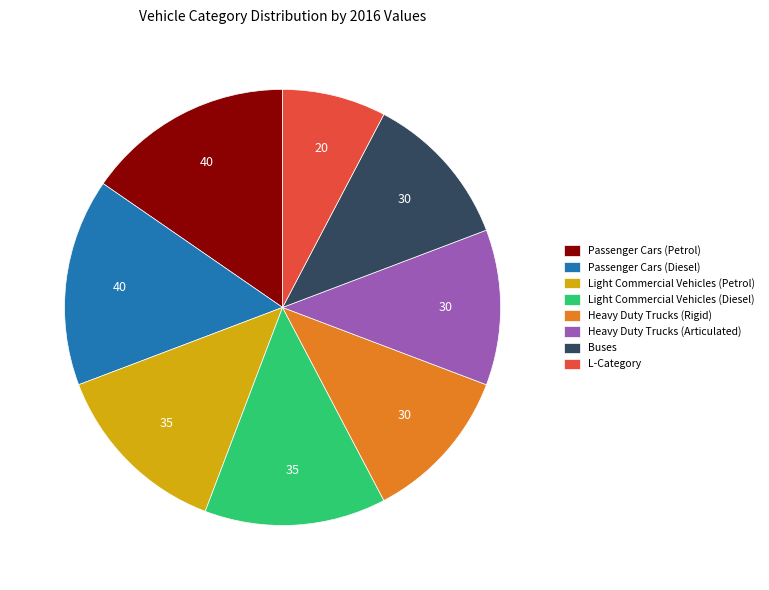

Combined, do Passenger Cars (Petrol) and L-Category account for over 50%?

No